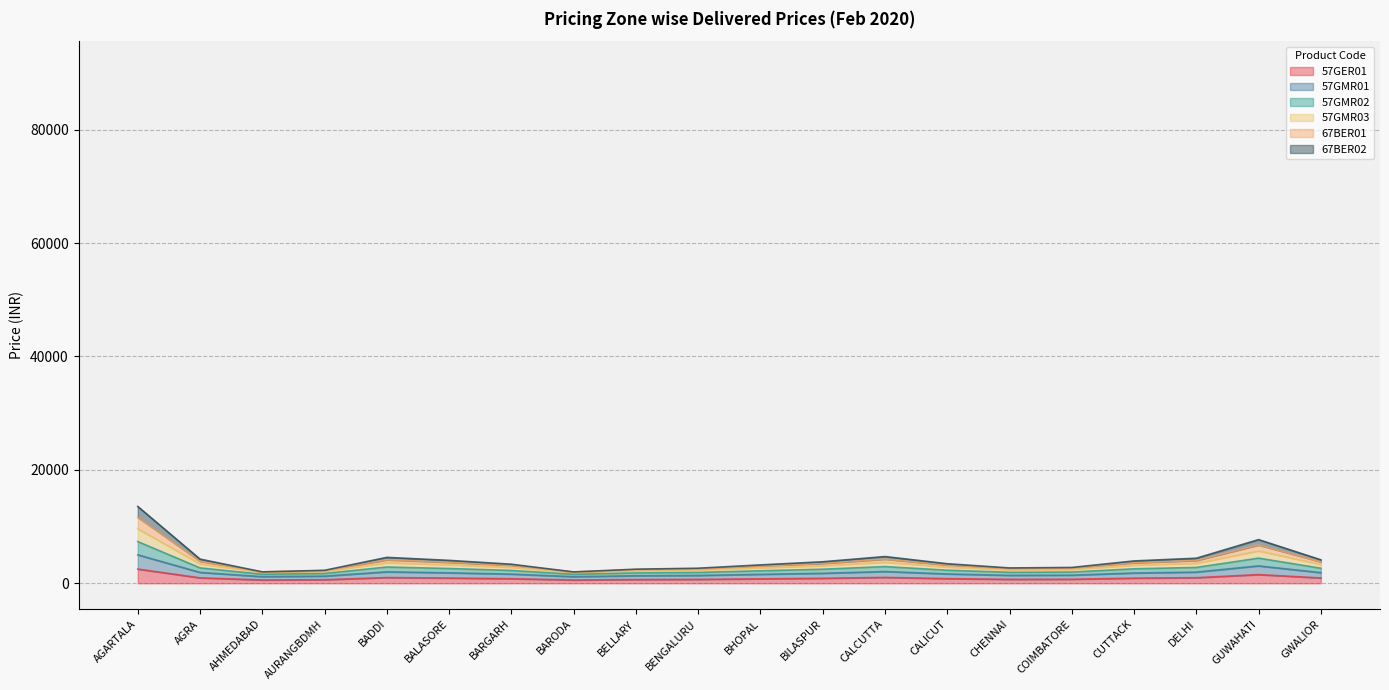

What are all the series names shown in the legend?

57GER01, 57GMR01, 57GMR02, 57GMR03, 67BER01, 67BER02